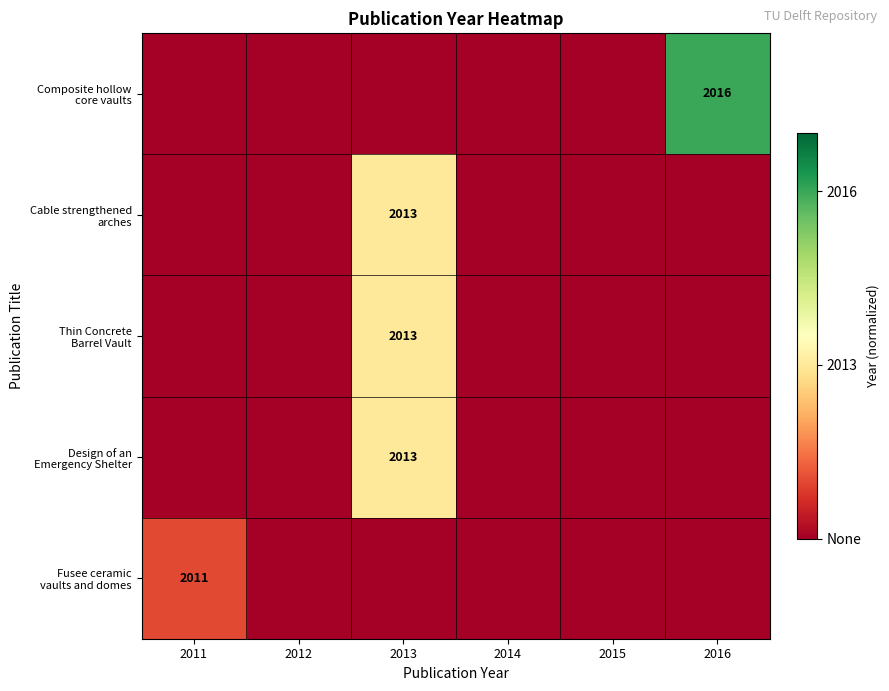

Is it true that Composite hollow core vaults equals 0.0 at 2014?

True